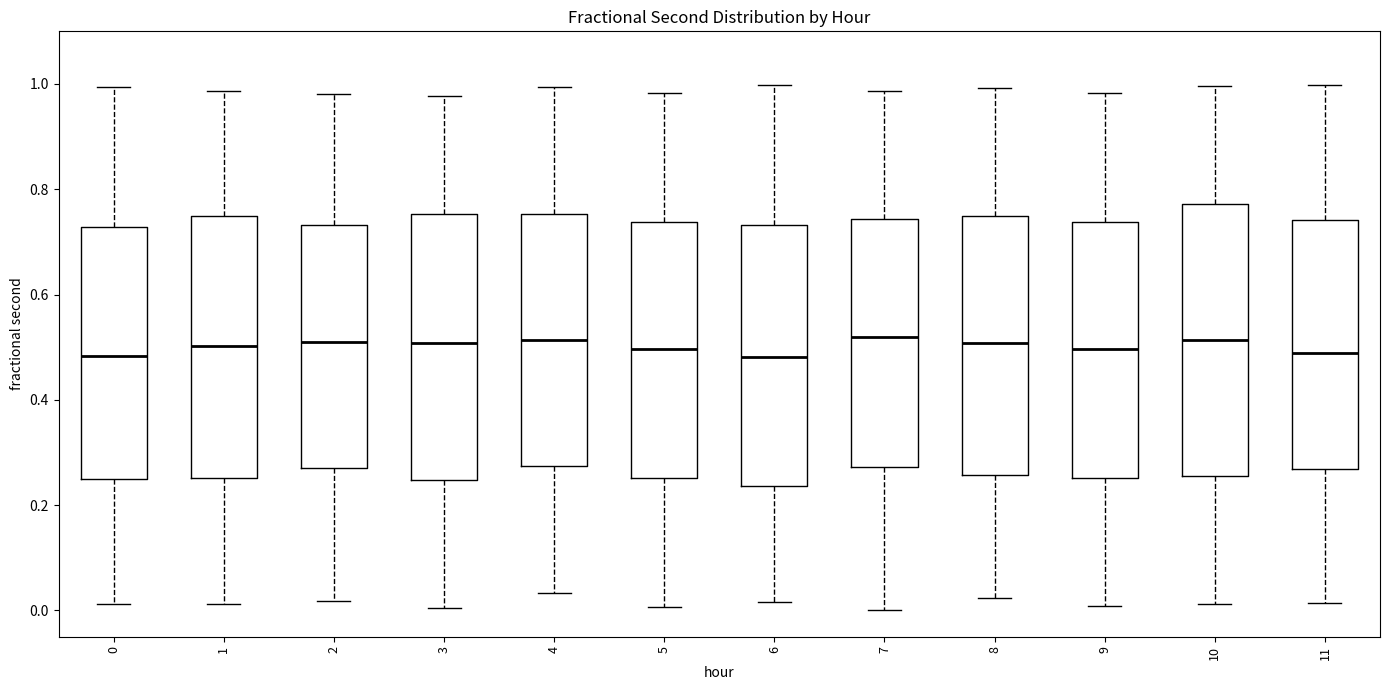

Reading left to right, read every box against the y-axis: the position of its median line, the range the box covers, and the ends of its whiskers. The values are not printed on the chart, so give them approximately, as read against the axis.

0: median 0.48, box 0.24 to 0.72, whiskers 0.02 to 1.00
1: median 0.50, box 0.26 to 0.74, whiskers 0.02 to 0.98
2: median 0.52, box 0.28 to 0.74, whiskers 0.02 to 0.98
3: median 0.50, box 0.24 to 0.76, whiskers 0.00 to 0.98
4: median 0.52, box 0.28 to 0.76, whiskers 0.04 to 1.00
5: median 0.50, box 0.26 to 0.74, whiskers 0.00 to 0.98
6: median 0.48, box 0.24 to 0.74, whiskers 0.02 to 1.00
7: median 0.52, box 0.28 to 0.74, whiskers 0.00 to 0.98
8: median 0.50, box 0.26 to 0.76, whiskers 0.02 to 1.00
9: median 0.50, box 0.26 to 0.74, whiskers 0.00 to 0.98
10: median 0.52, box 0.26 to 0.78, whiskers 0.02 to 1.00
11: median 0.48, box 0.26 to 0.74, whiskers 0.02 to 1.00